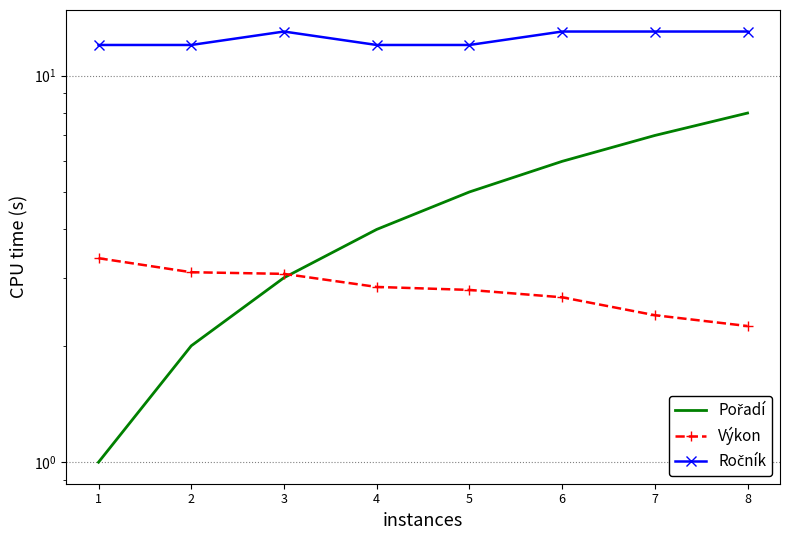

What is the value of the Pořadí point at the 1st from the left?

1.0